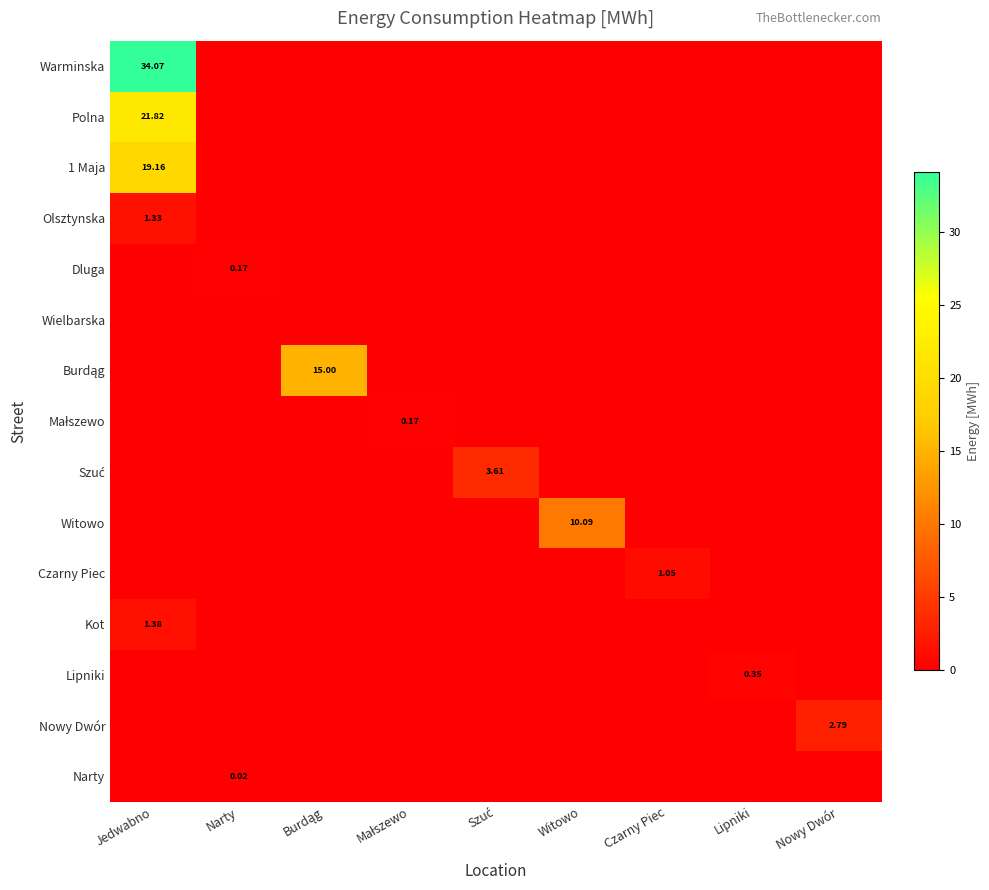

How many data points in Olsztynska are above 0?

1